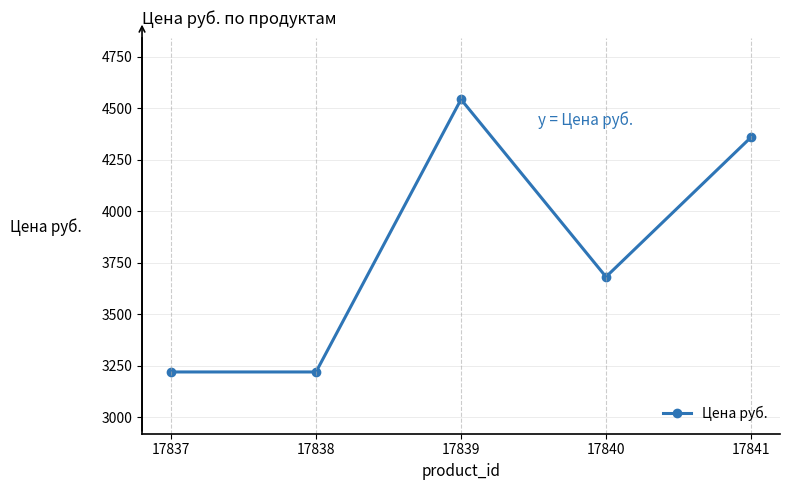

Does the chart display data point markers on the line(s)?

Yes